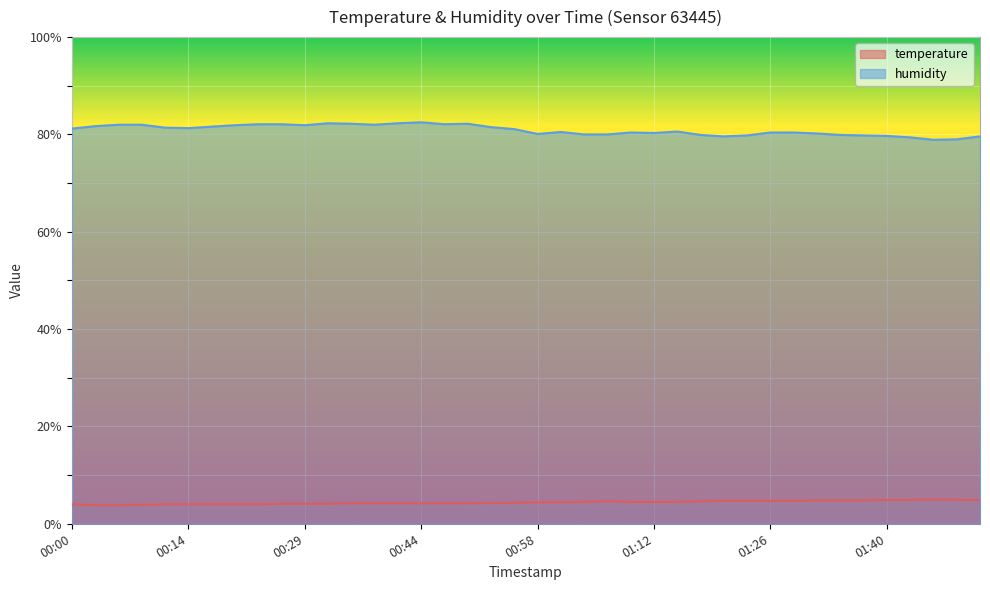

Count the number of categories in the chart.

40